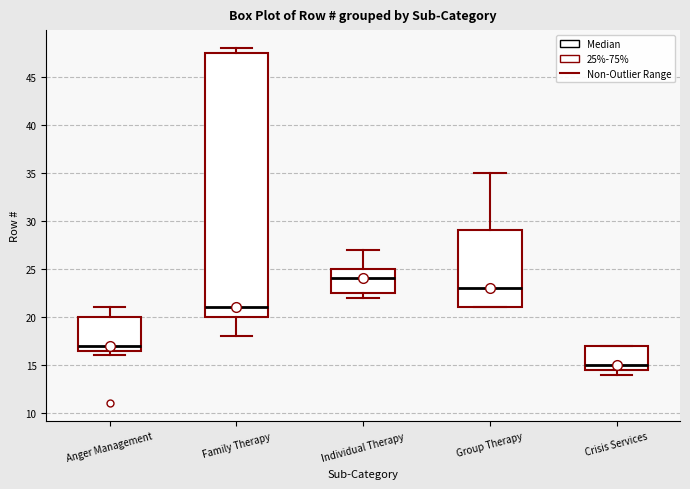

Which box's median line is the highest?

Individual Therapy